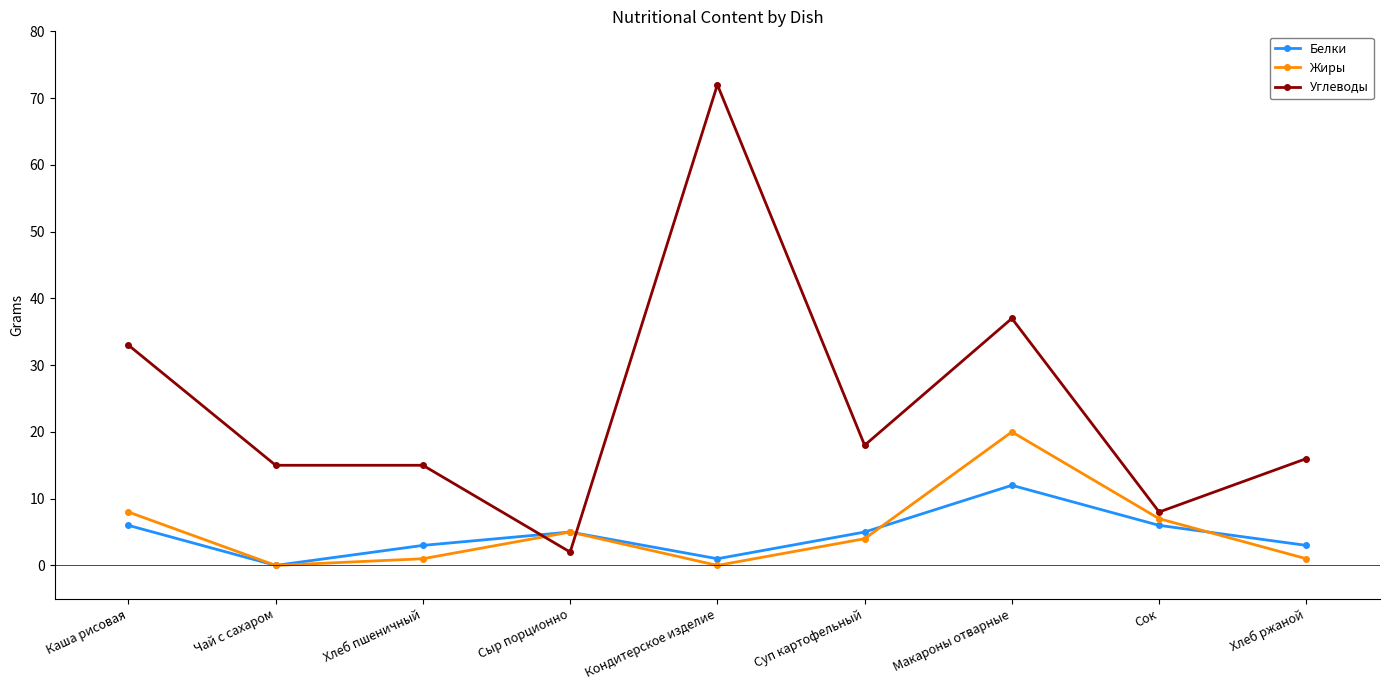

List the series in order of their peak value, lowest first.

Белки, Жиры, Углеводы